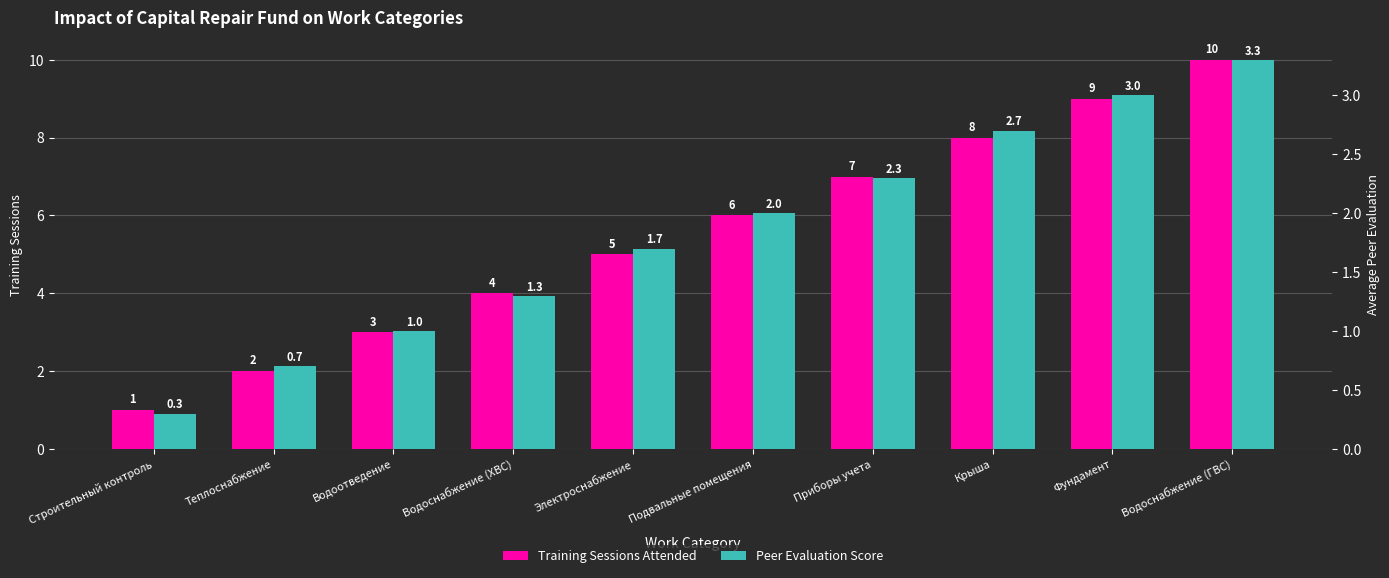

Read the Peer Evaluation Score value at Строительный контроль.

0.3